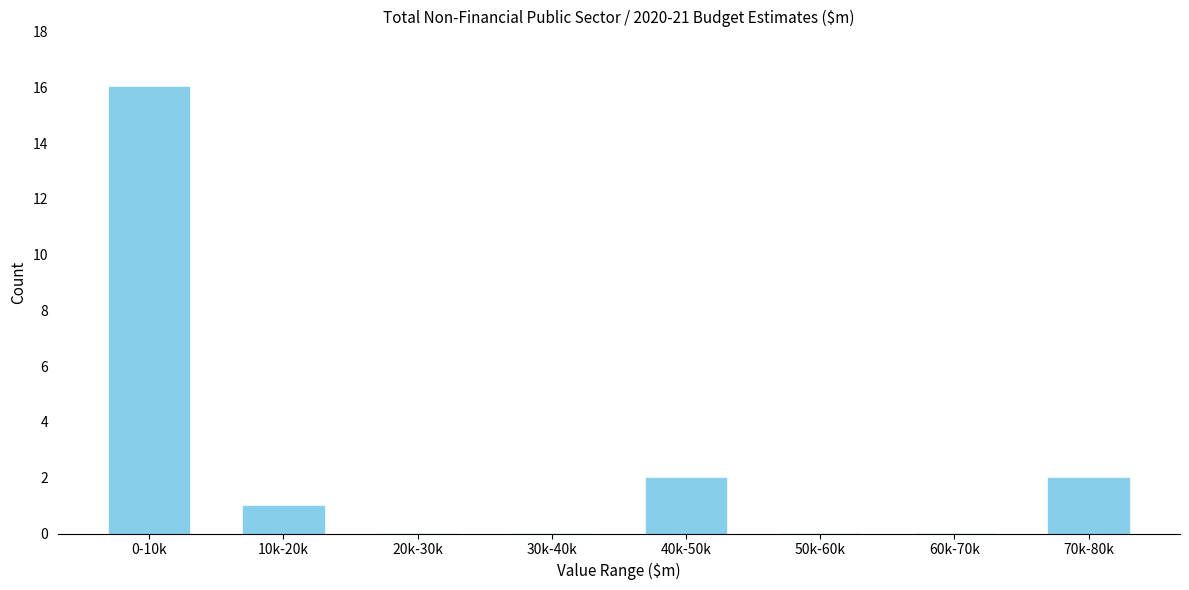

Reading left to right, what are all the values shown in this chart?

0-10k=16	10k-20k=1	20k-30k=0	30k-40k=0	40k-50k=2	50k-60k=0	60k-70k=0	70k-80k=2